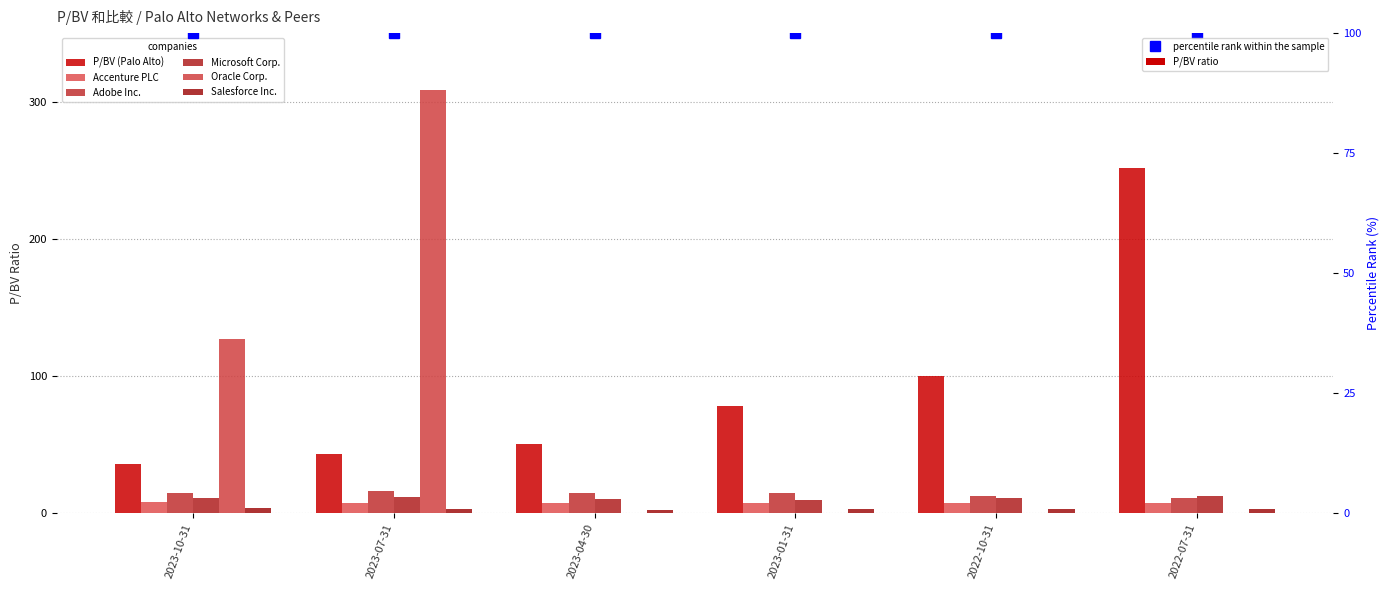

Reading right to left, list all the values displayed in this chart.

P/BV (Palo Alto): 252.0	99.7	77.9	50.7	42.8	36.0
Accenture PLC: 7.1	7.3	7.2	7.7	7.4	8.0
Adobe Inc.: 11.2	12.2	14.8	14.5	16.3	14.6
Microsoft Corp.: 12.4	10.8	9.8	10.5	11.9	11.1
Oracle Corp.: 0.0	0.0	0.0	0.0	308.7	126.7
Salesforce Inc.: 3.4	3.0	2.9	2.5	3.1	3.6